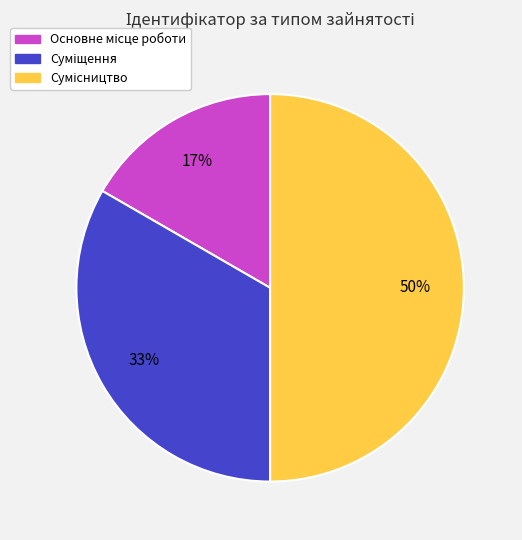

To the nearest percent, what is the difference between the largest and smallest slice percentages?

33%